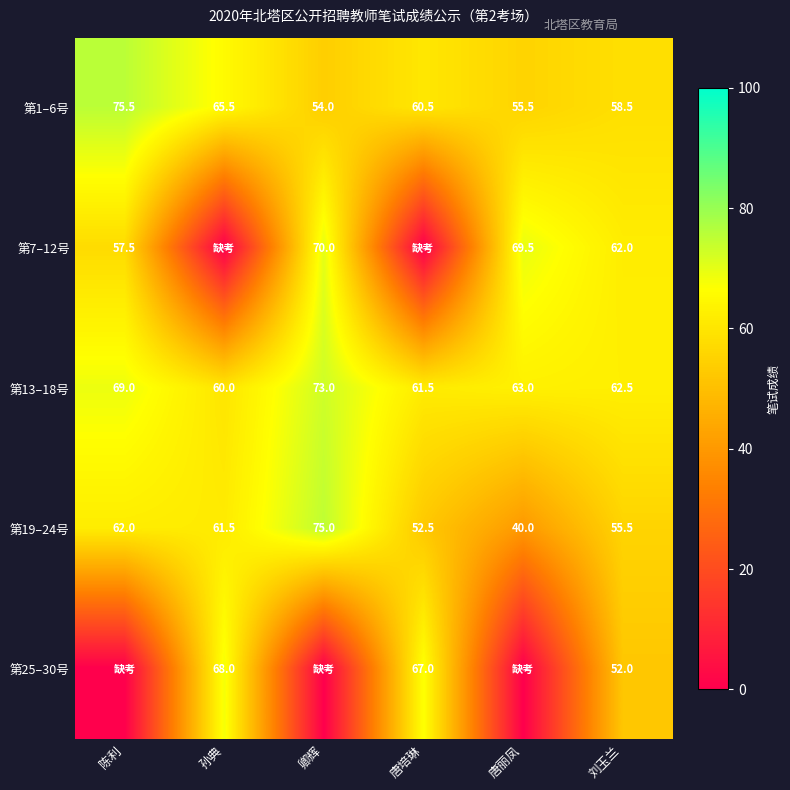

What value does the 第13–18号 series have at 刘玉兰?

62.5